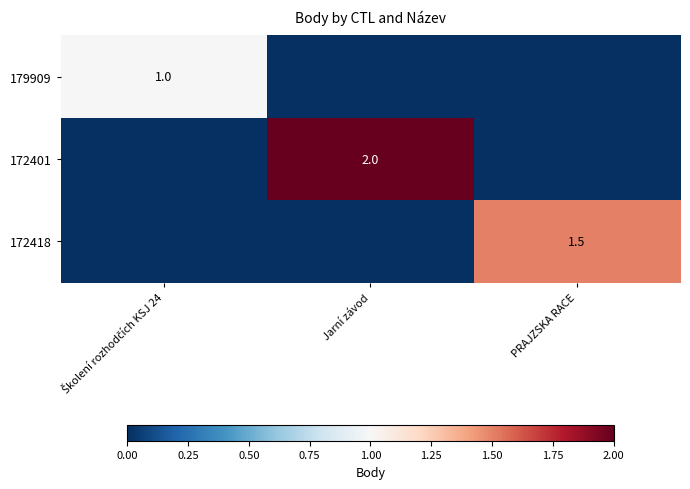

The 172418 series shows 2.0 at PRAJZSKA RACE. True or false?

False